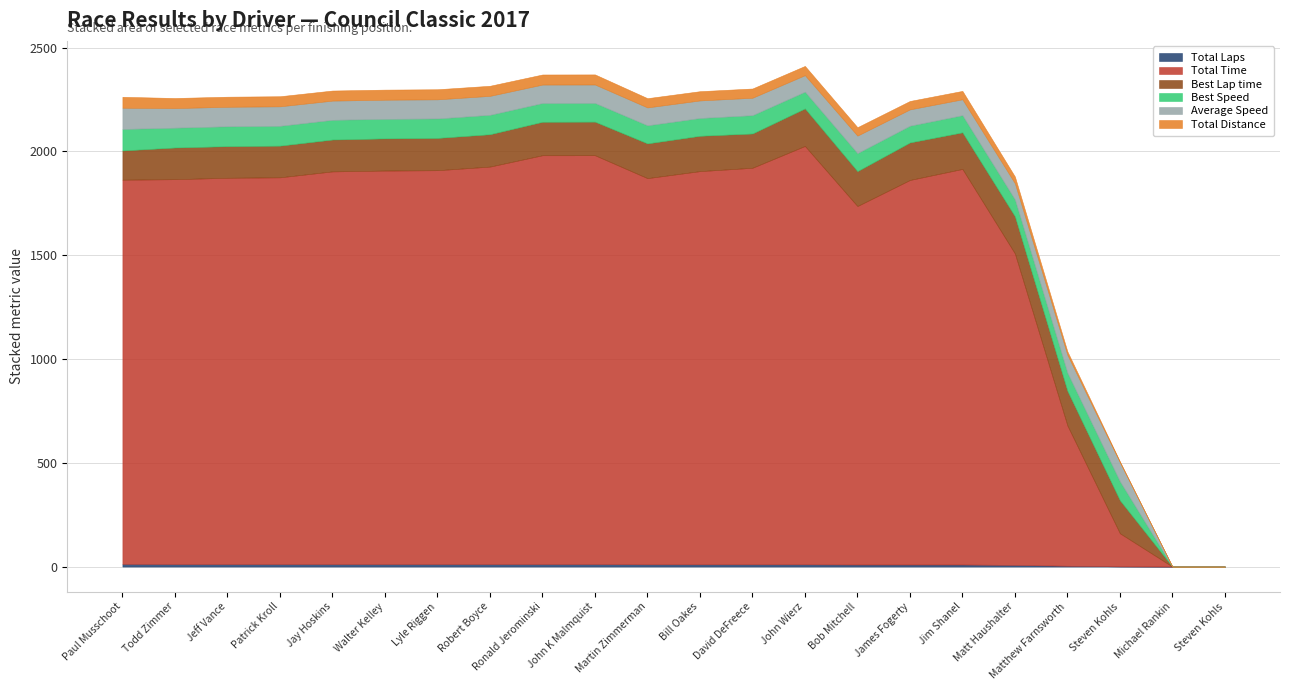

Does the chart display data point markers on the line(s)?

No